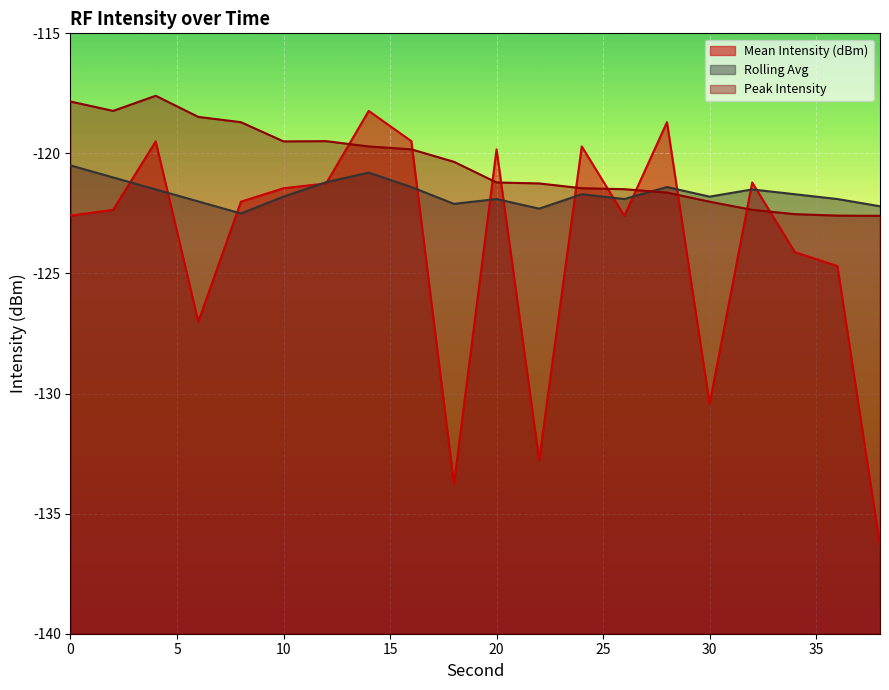

List the series in order of their peak value, lowest first.

Rolling Avg, Mean Intensity (dBm), Peak Intensity